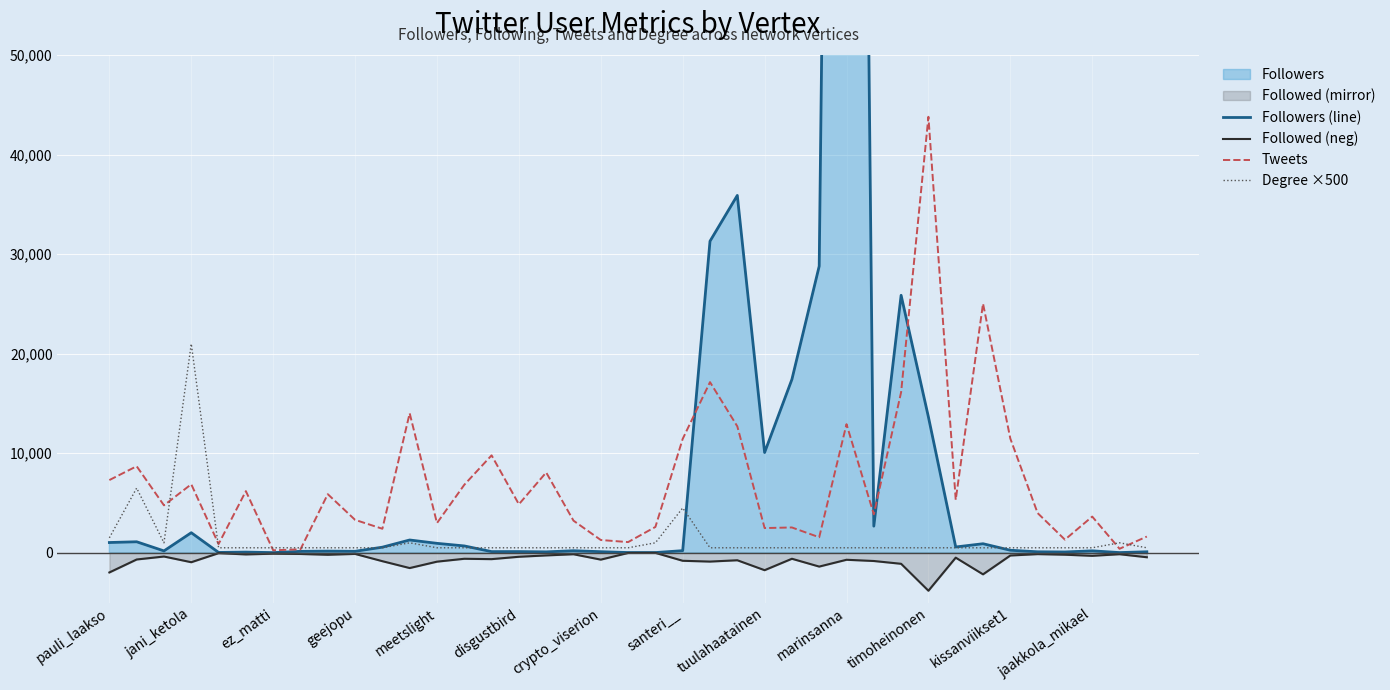

How many data points in Tweets are above 4766?

19